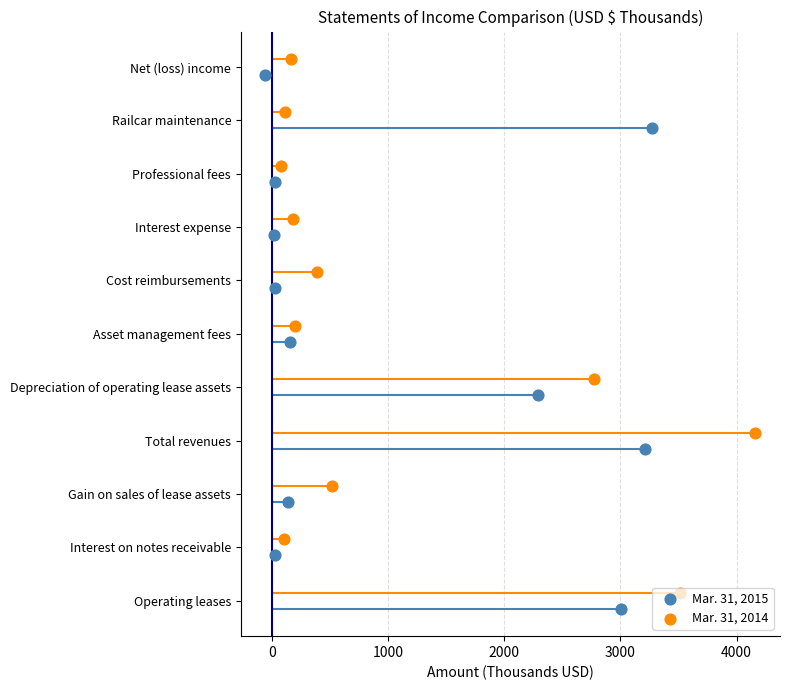

Which series has the largest total across all categories?

Mar. 31, 2014